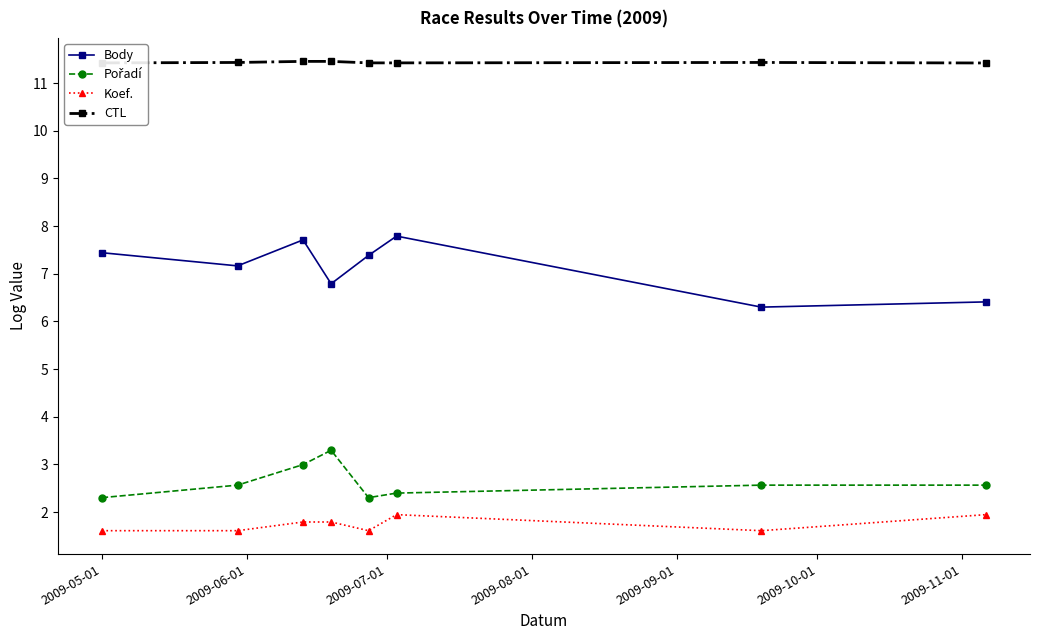

Which series has the largest total across all categories?

CTL